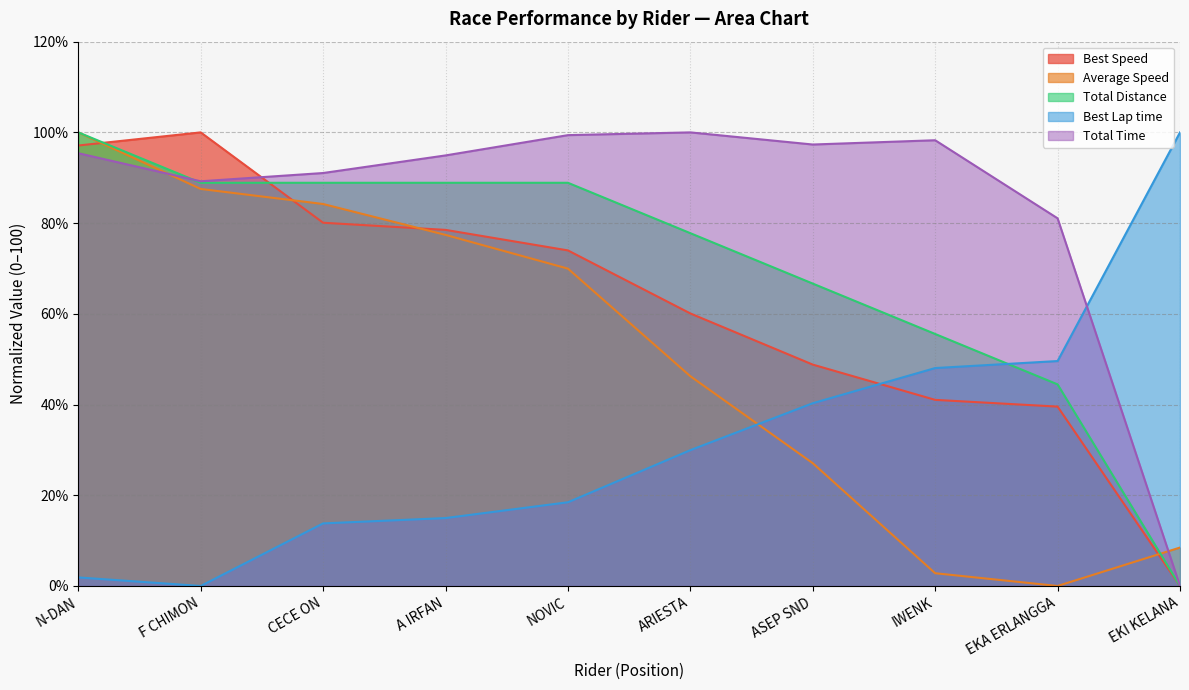

What is the sum of the Total Distance values at IWENK and NOVIC?

144.4